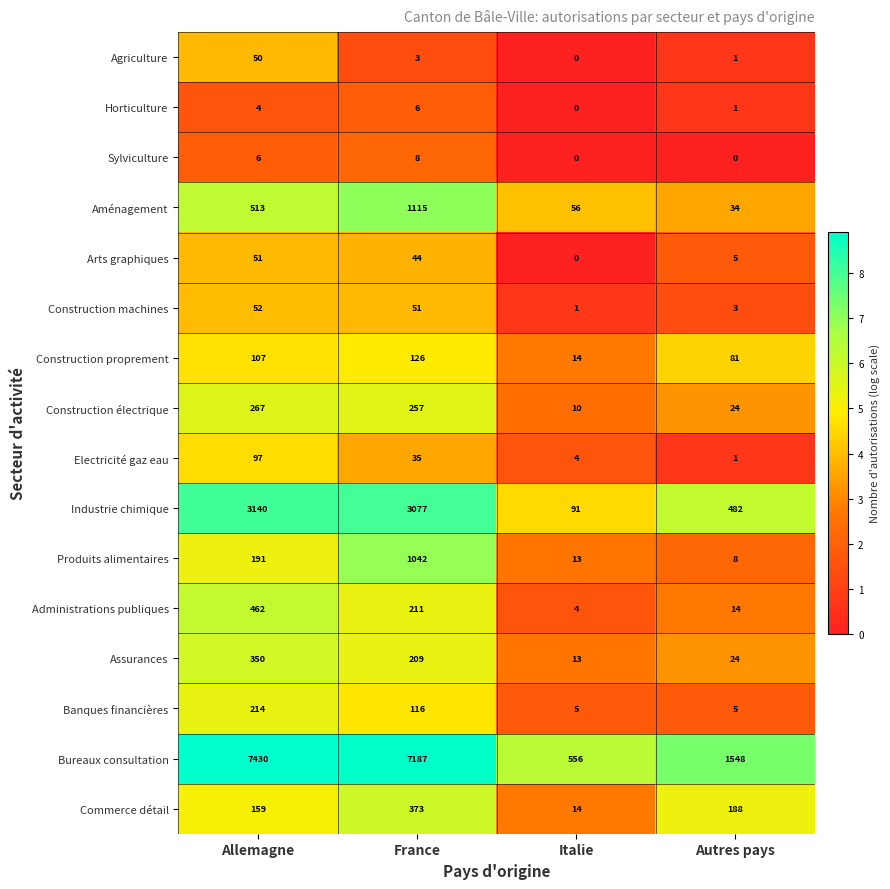

How many series are shown in this chart?

16